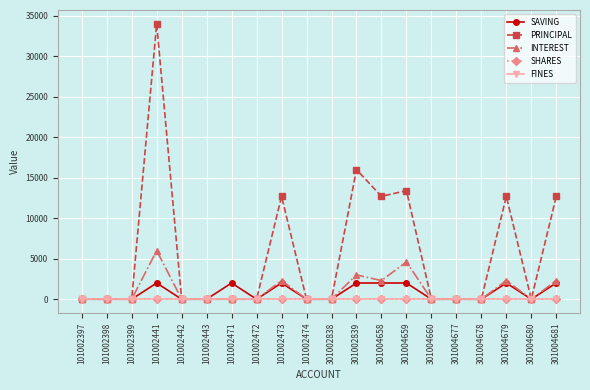

The value of INTEREST at 101002443 is -2277. True or false?

False